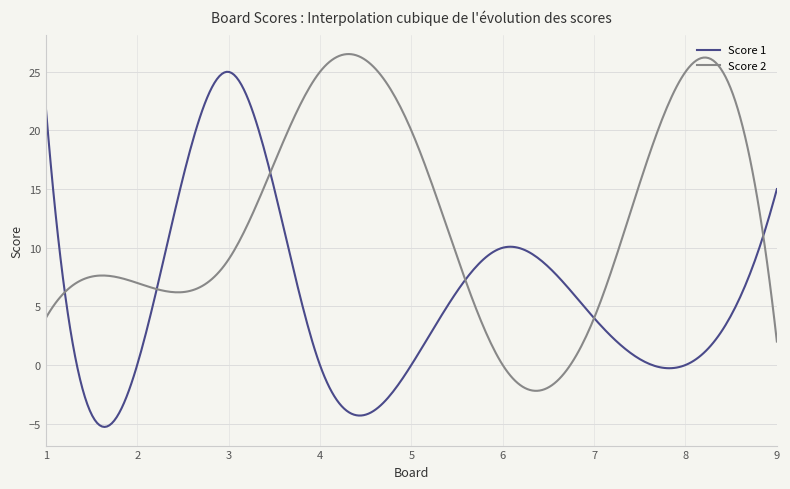

What is the maximum value shown in the chart?

26.5